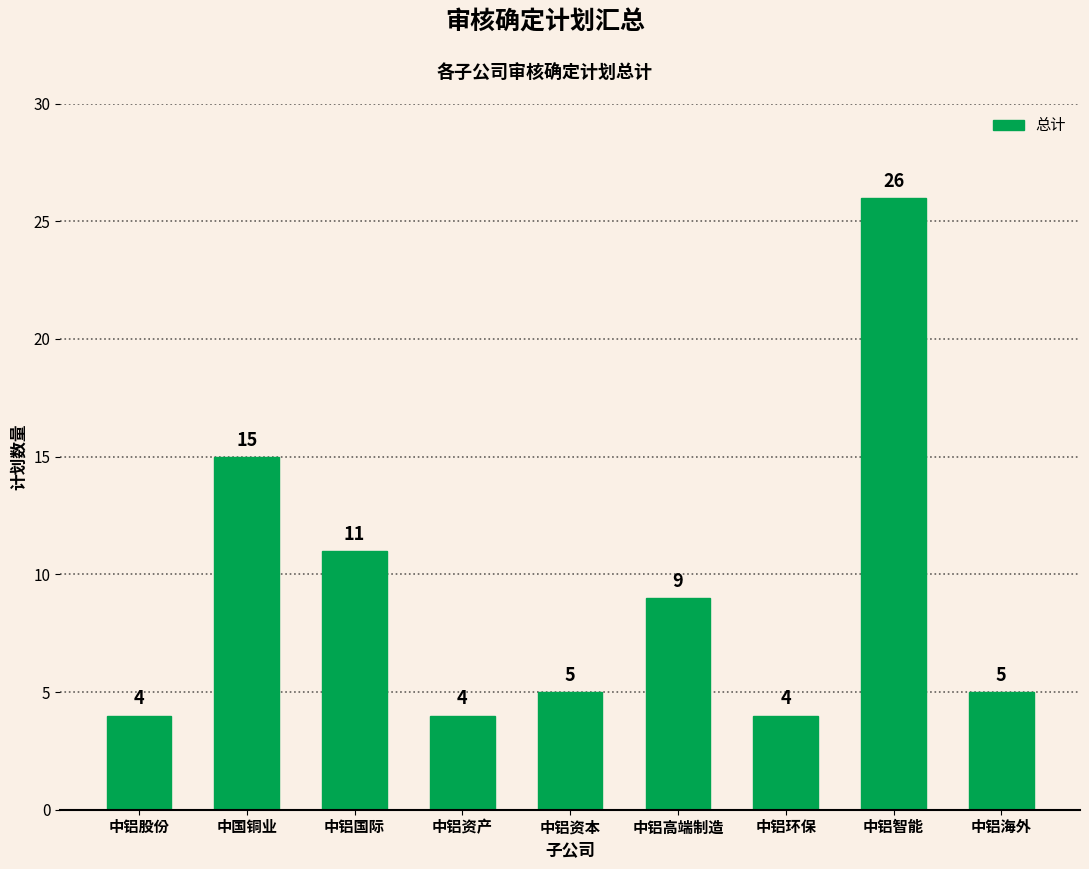

Is it true that the value at 中铝海外 is 5?

True